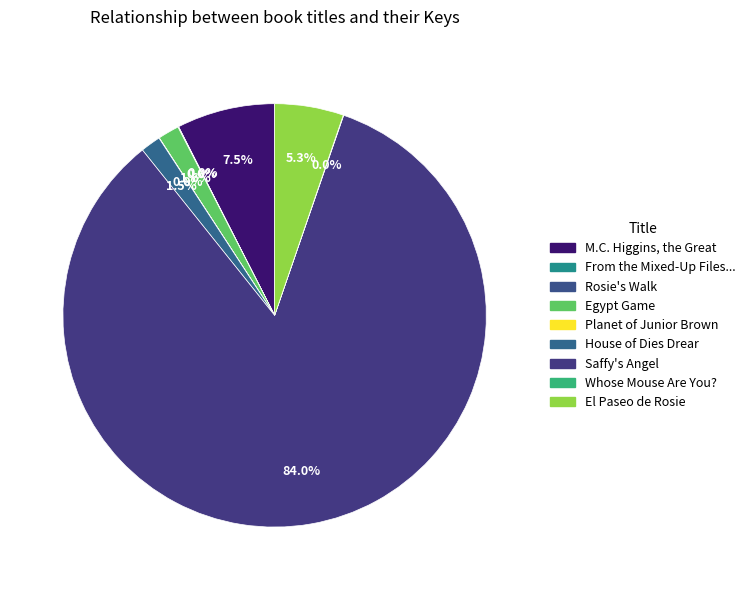

Is there any slice that represents more than half of the pie?

Yes